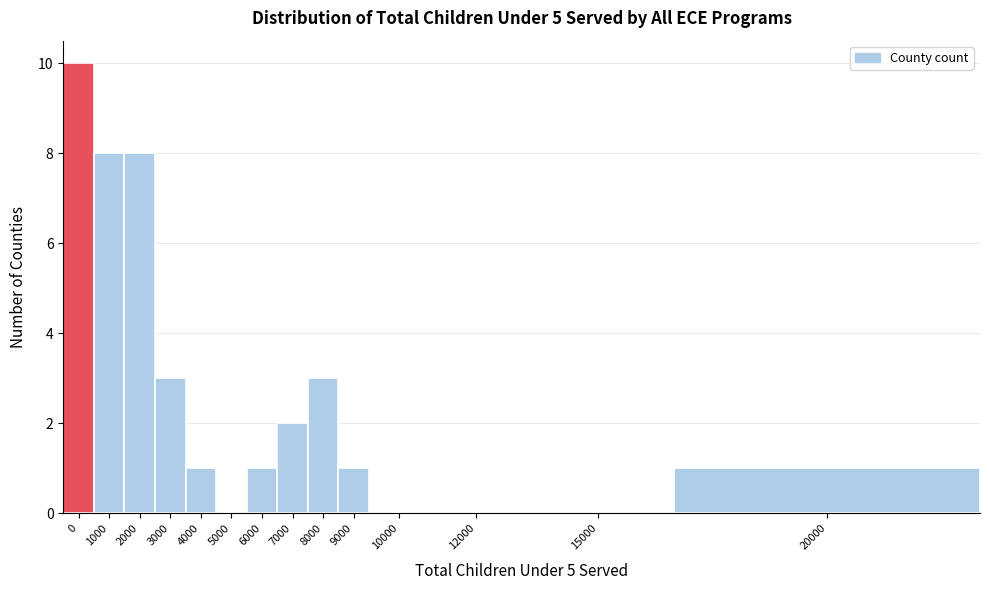

Reading left to right, list all the values displayed in this chart.

0=10	1000=8	2000=8	3000=3	4000=1	5000=0	6000=1	7000=2	8000=3	9000=1	10000=0	12000=0	15000=0	20000=1